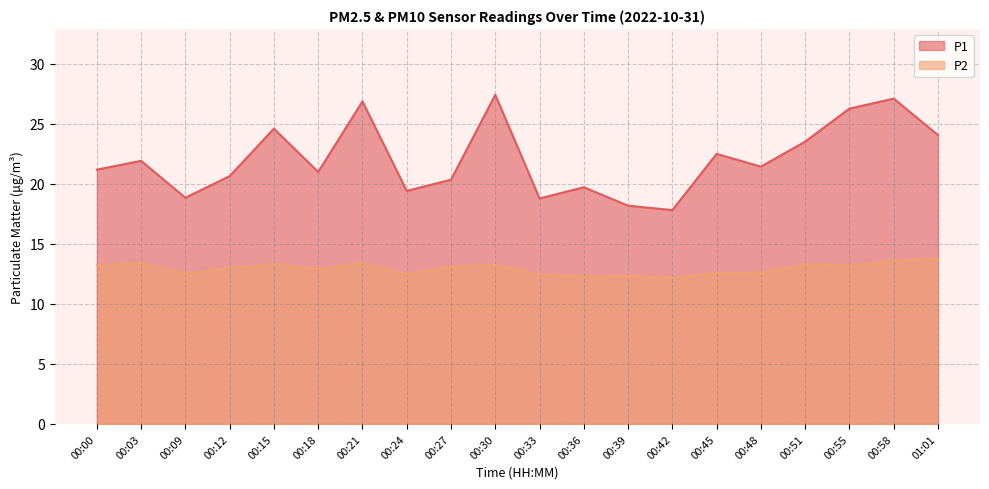

Rank the series at 00:21 from lowest to highest value.

P2, P1